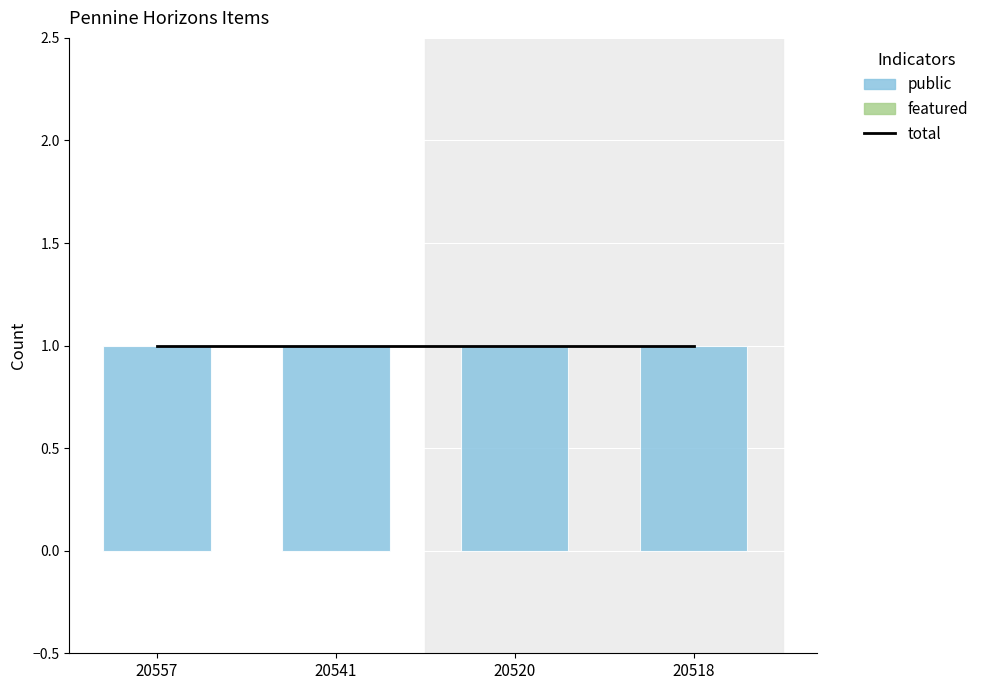

Reading left to right, what are all the values shown in this chart?

total: 20557=1	20541=1	20520=1	20518=1
featured: 20557=0	20541=0	20520=0	20518=0
public: 20557=1	20541=1	20520=1	20518=1